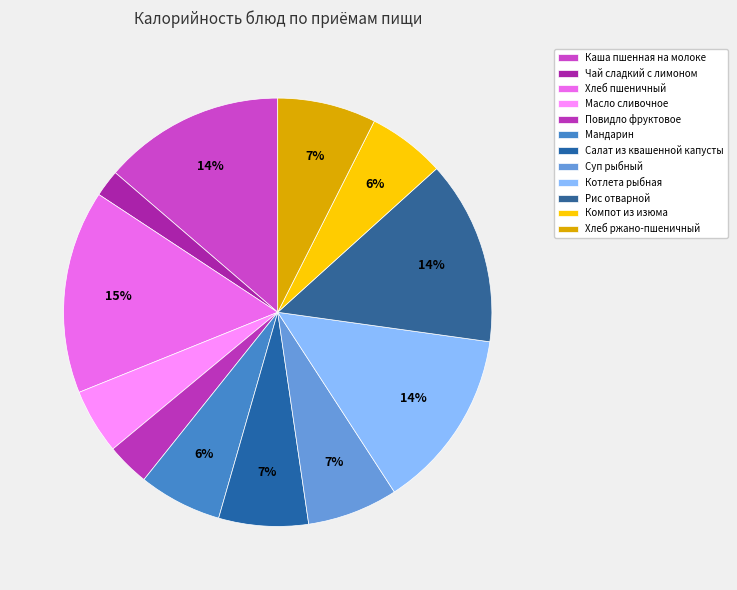

Rank the categories by value from lowest to highest.

Чай сладкий с лимоном, Повидло фруктовое, Масло сливочное, Компот из изюма, Мандарин, Салат из квашенной капусты, Суп рыбный, Хлеб ржано-пшеничный, Котлета рыбная, Каша пшенная на молоке, Рис отварной, Хлеб пшеничный